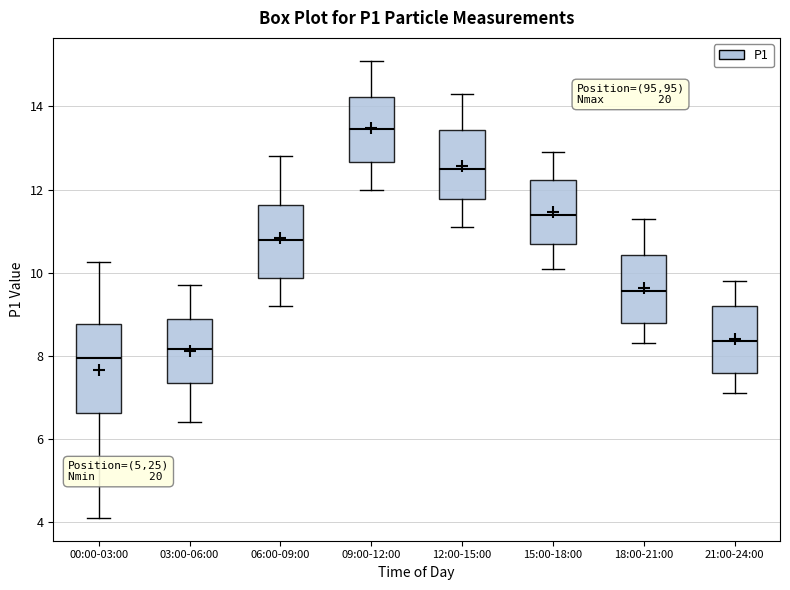

Where does the upper whisker of the box for 00:00-03:00 end on the y-axis? The values are not printed on the chart, so give them approximately, as read against the axis.

10.2